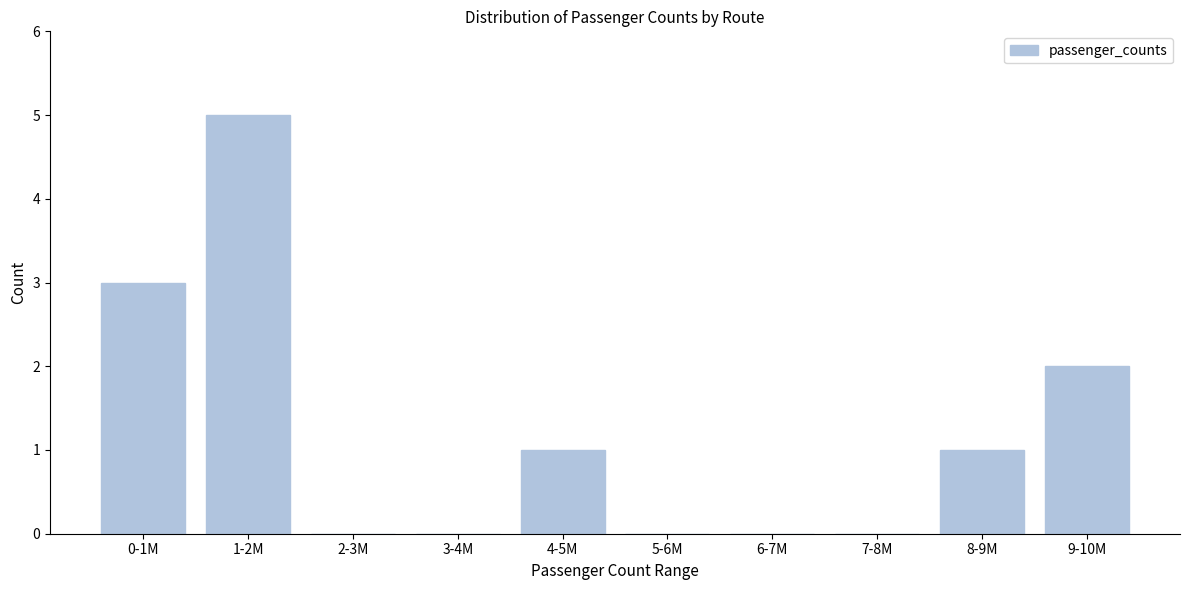

Reading right to left, transcribe all the data shown in this chart.

9-10M=2	8-9M=1	7-8M=0	6-7M=0	5-6M=0	4-5M=1	3-4M=0	2-3M=0	1-2M=5	0-1M=3